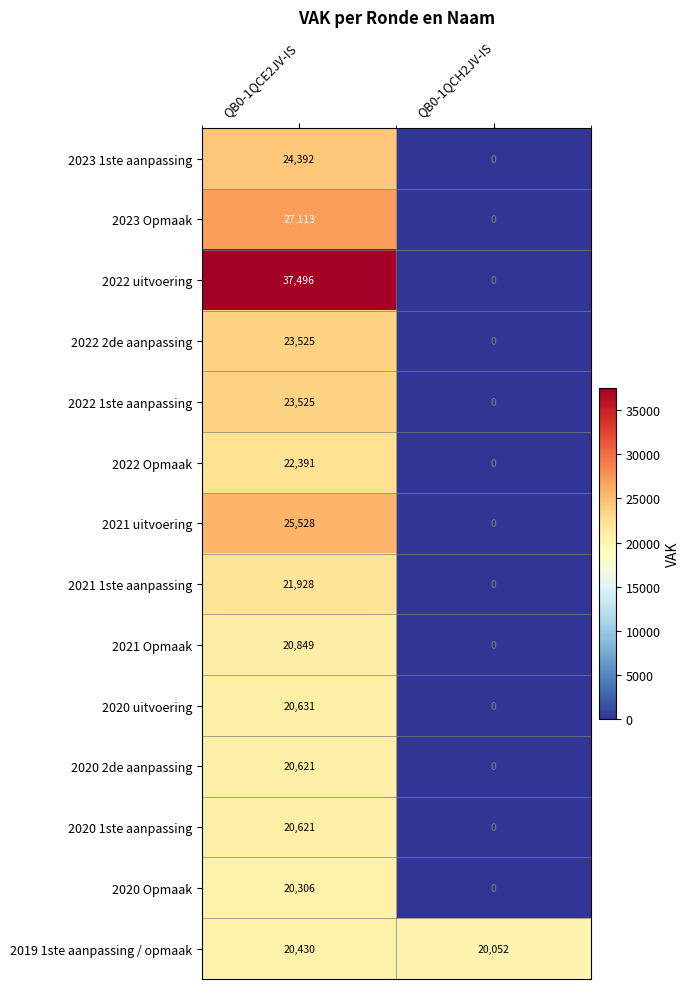

The 2021 uitvoering series shows -14896 at QB0-1QCH2JV-IS. True or false?

False